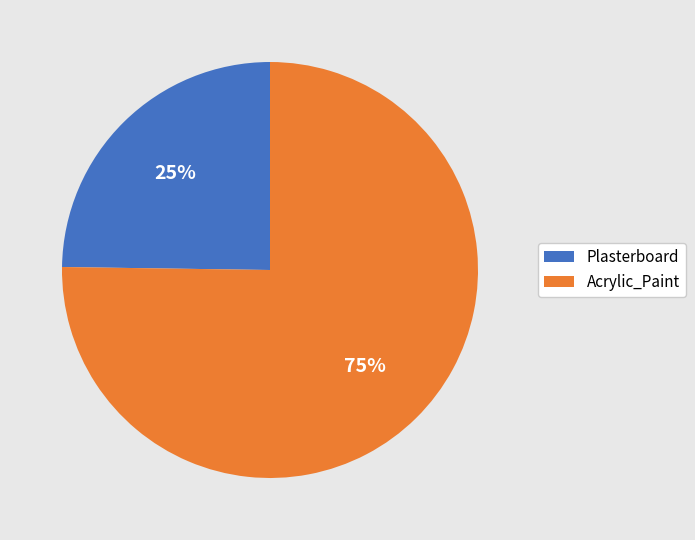

What percentage is the Plasterboard slice, to the nearest percent?

25%